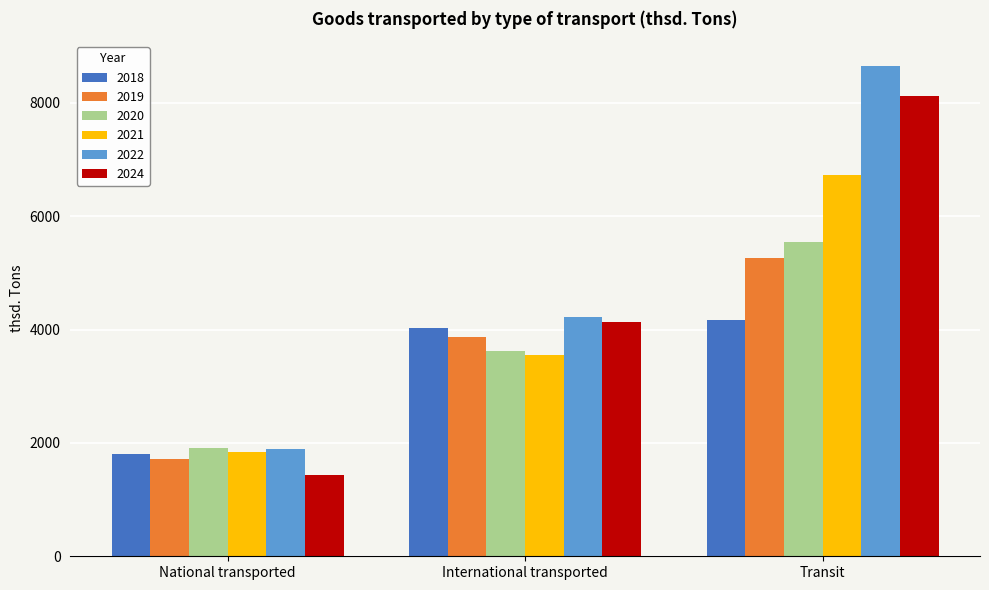

At which label does 2020 first exceed 3618?

International transported